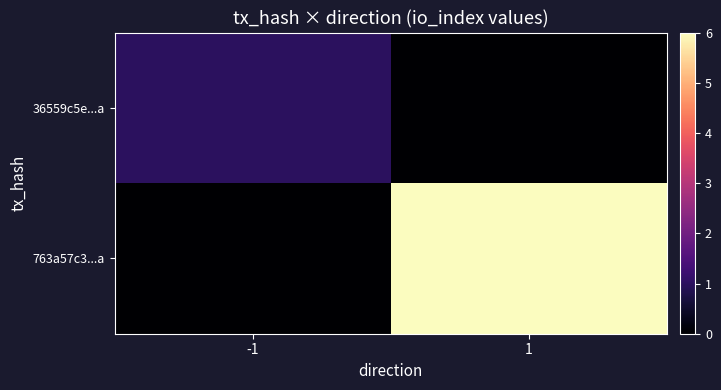

How many series are shown in this chart?

2